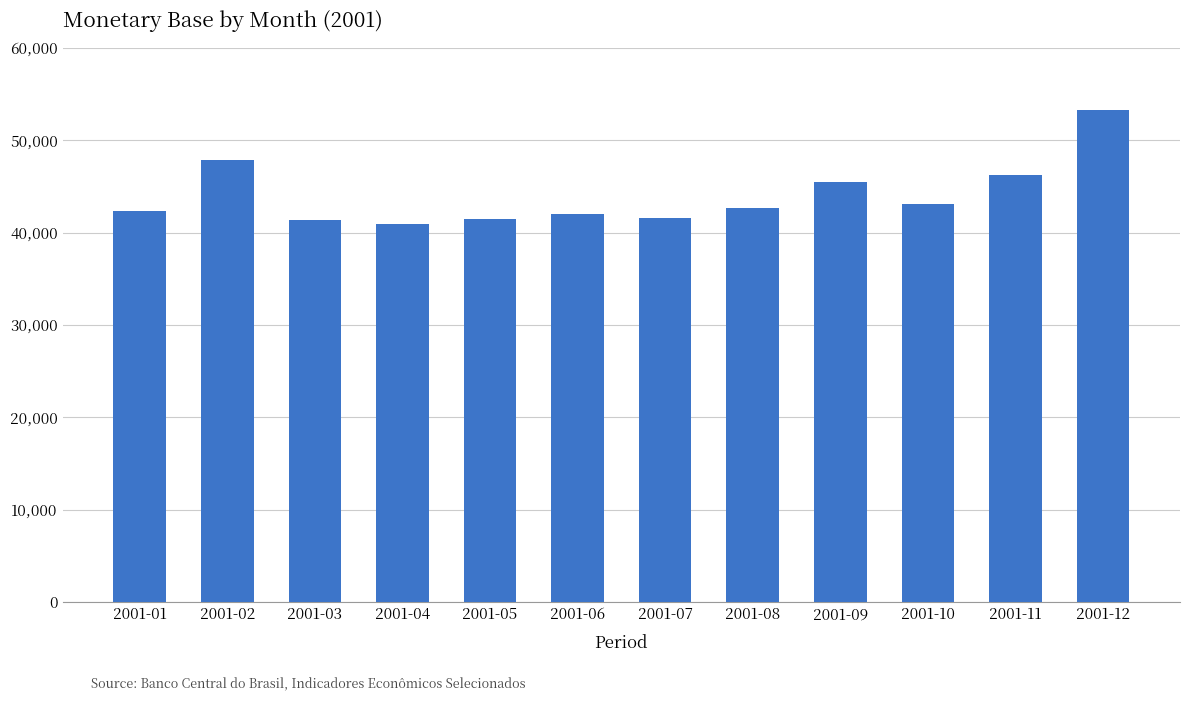

Which category has the highest value across all series?

2001-12